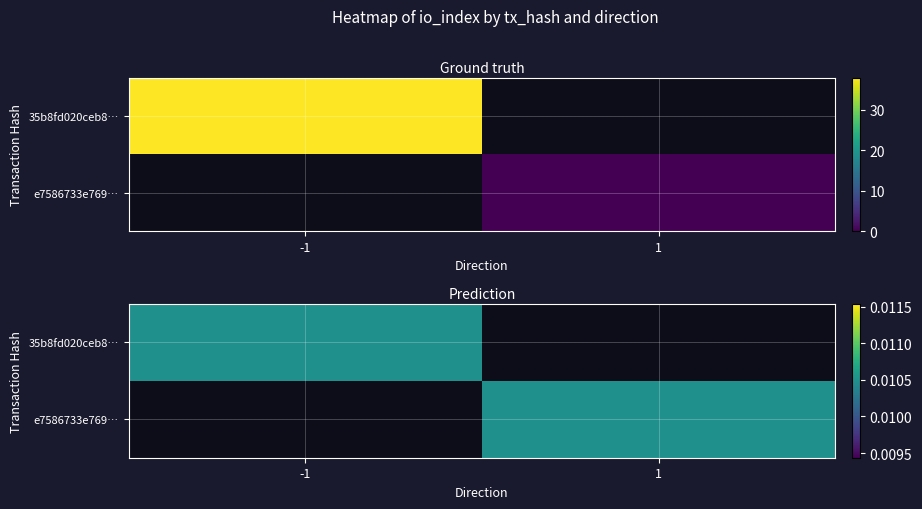

Reading left to right, what are all the values shown in this chart?

35b8fd020ceb8063f5419a42a2fa19f2d557788: -1	38
e7586733e769a9c6e61c0bfc7a363db7d5252b6: 1	0